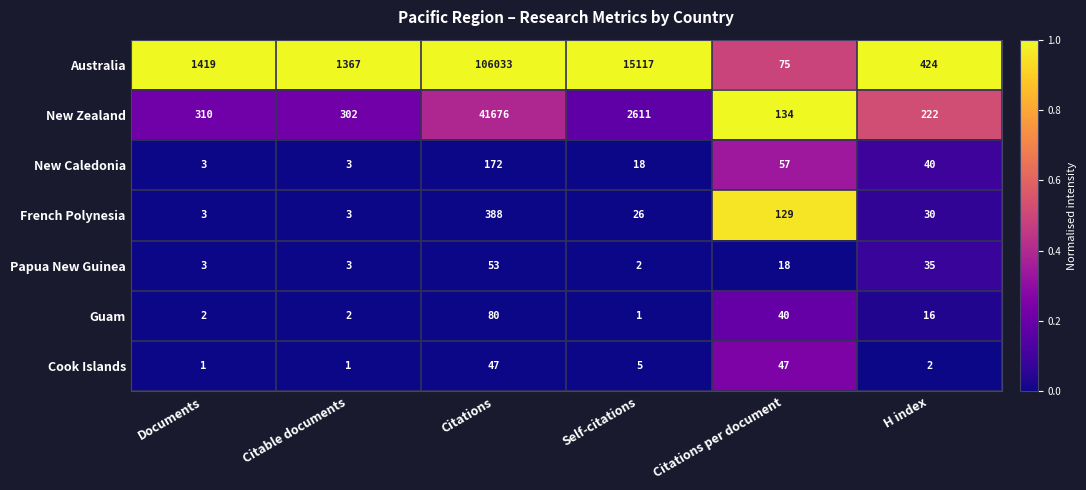

The Papua New Guinea series shows 3 at Documents. True or false?

True